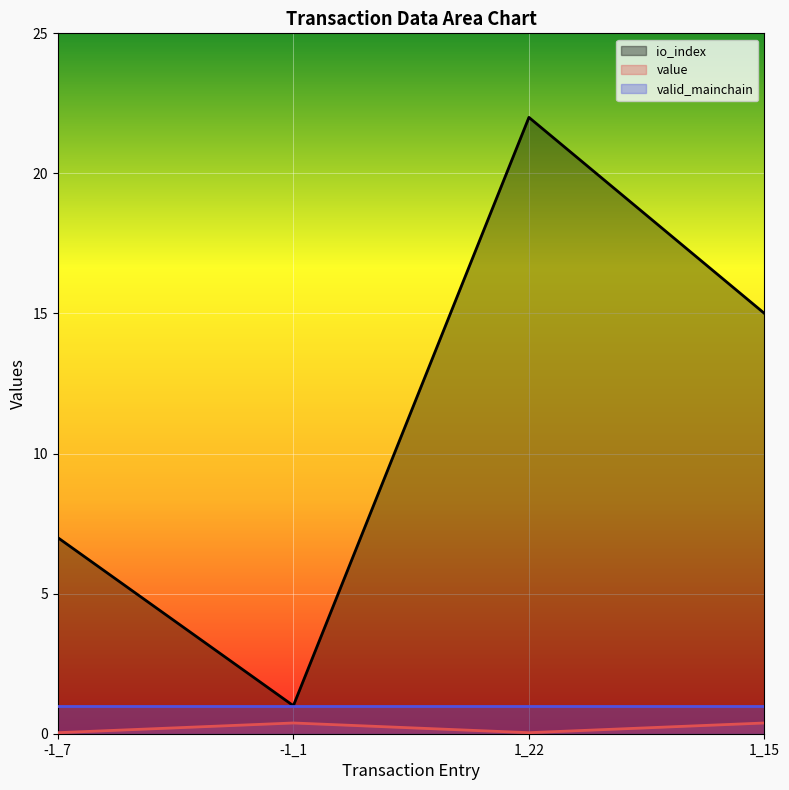

How many io_index values are between 7 and 22?

3